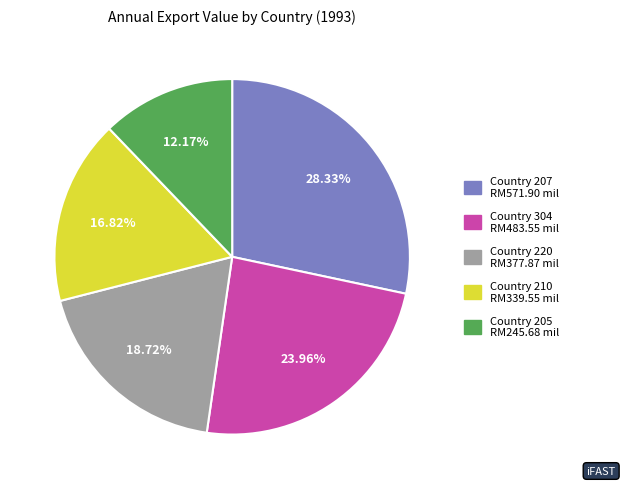

Is there any slice that represents more than half of the pie?

No